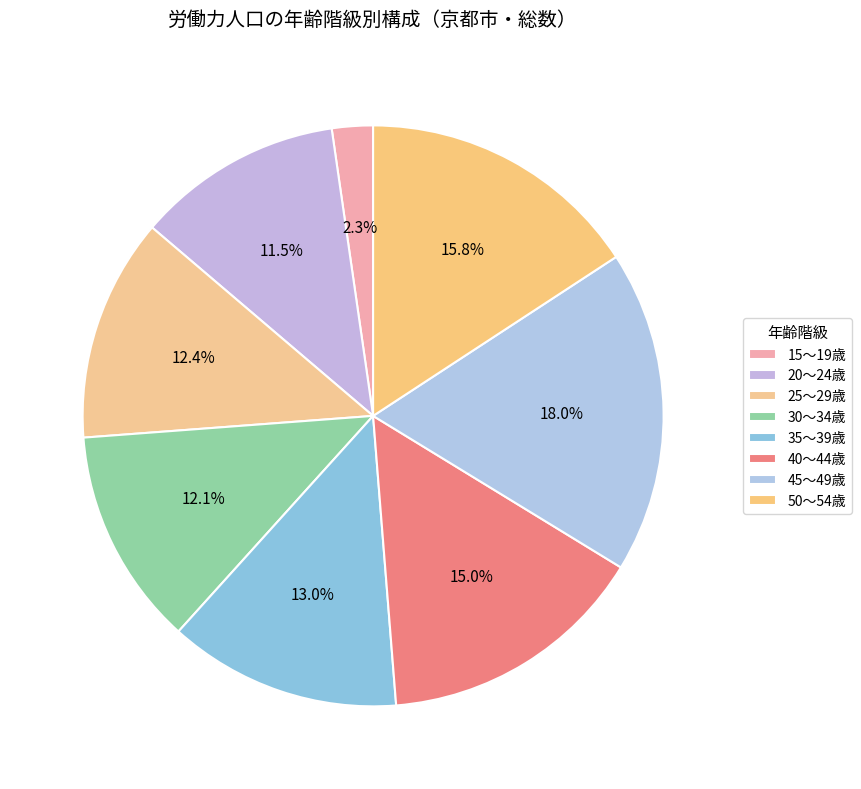

How many slices are in this pie chart?

8